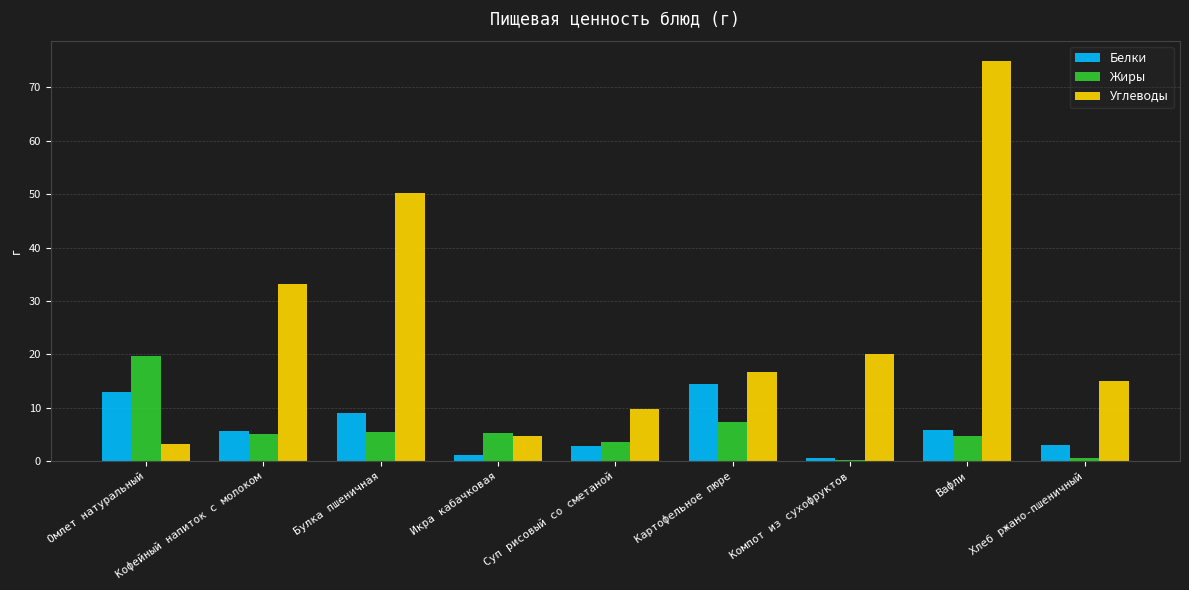

Between Булка пшеничная and Компот из сухофруктов, which series saw the biggest shift?

Углеводы